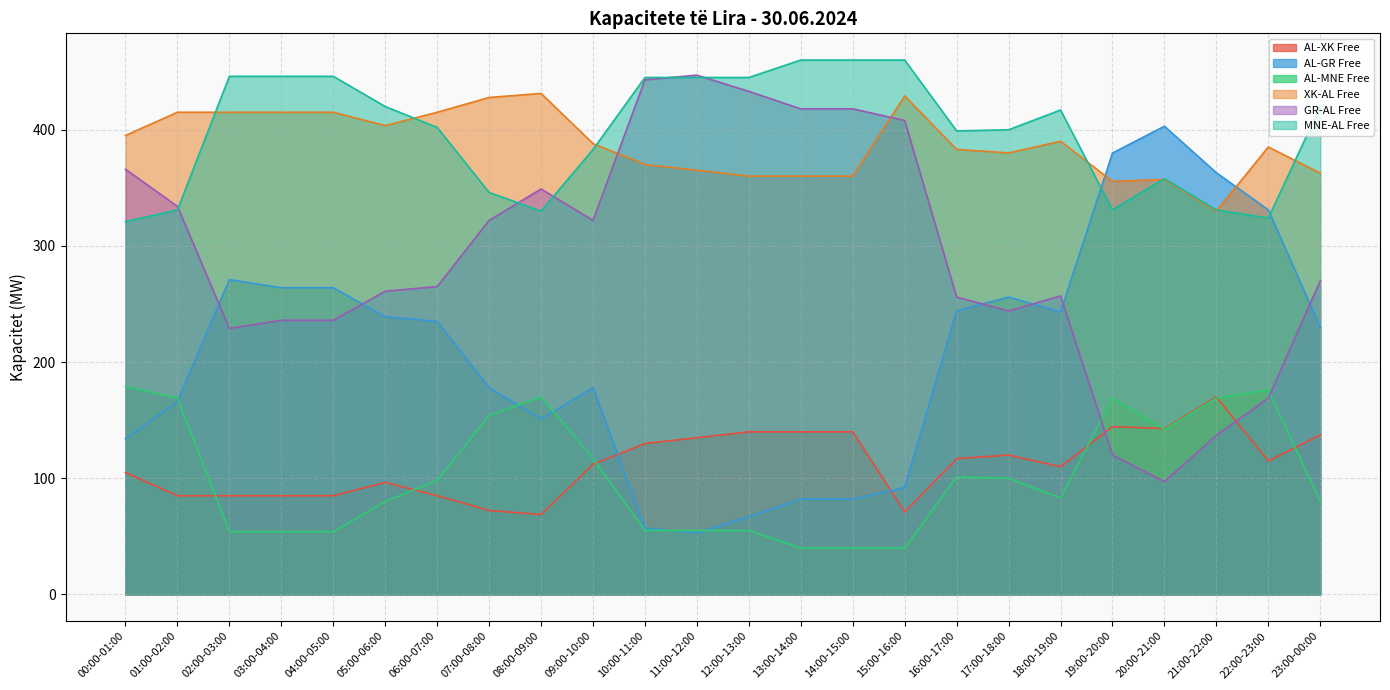

True or false: AL-MNE Free and MNE-AL Free cross at least once.

False